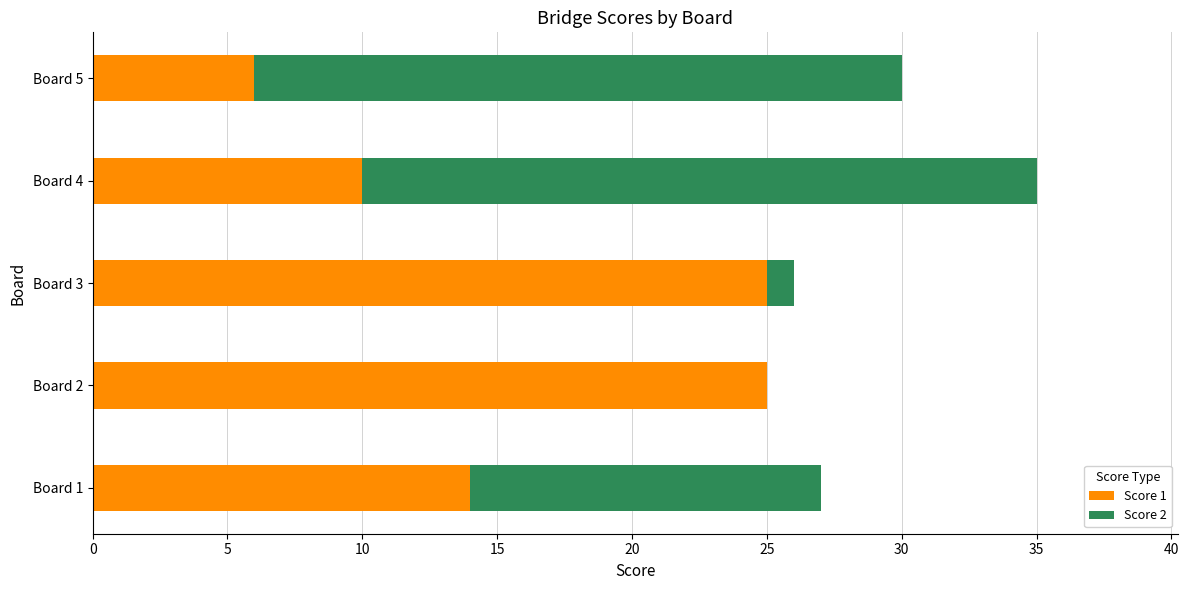

The value of Score 1 at Board 2 is 25. True or false?

True